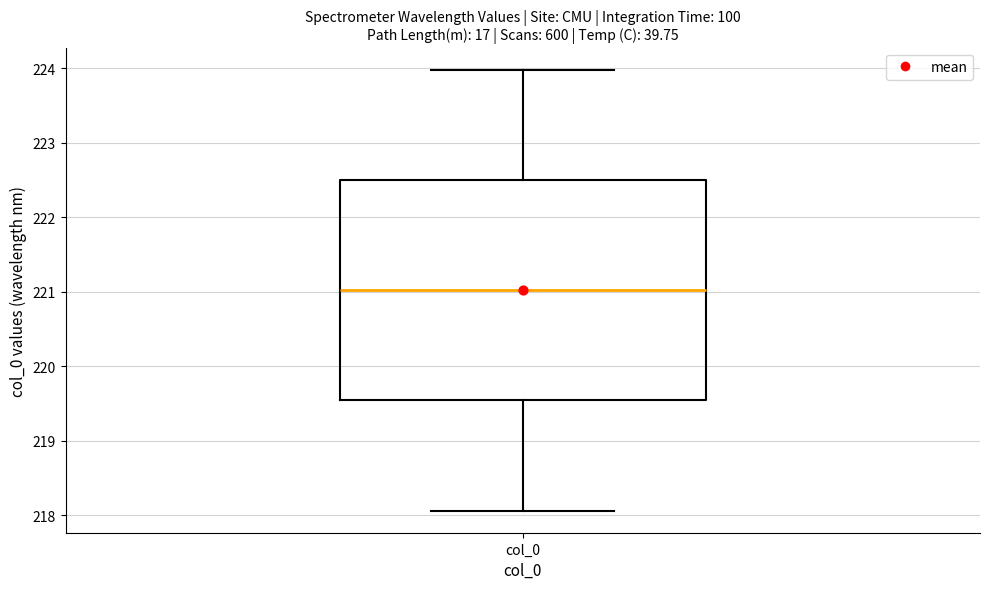

Read this box plot against the y-axis: the position of the median line, the range covered by the box, and the ends of both whiskers. The values are not printed on the chart, so give them approximately, as read against the axis.

median 221.0, box 219.5 to 222.5, whiskers 218.1 to 224.0